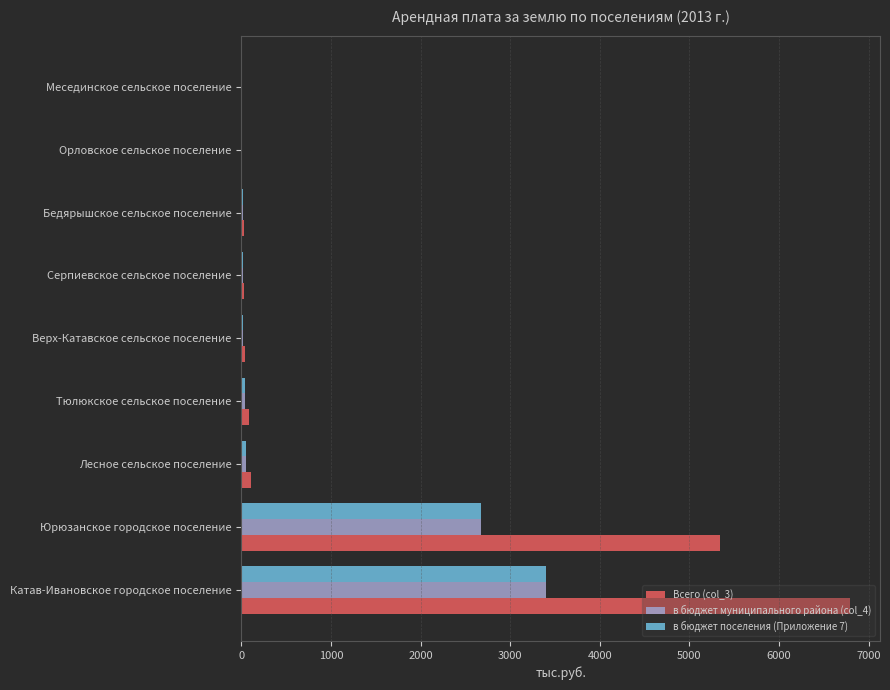

What is the total value across all series at Юрюзанское городское поселение?

10692.0